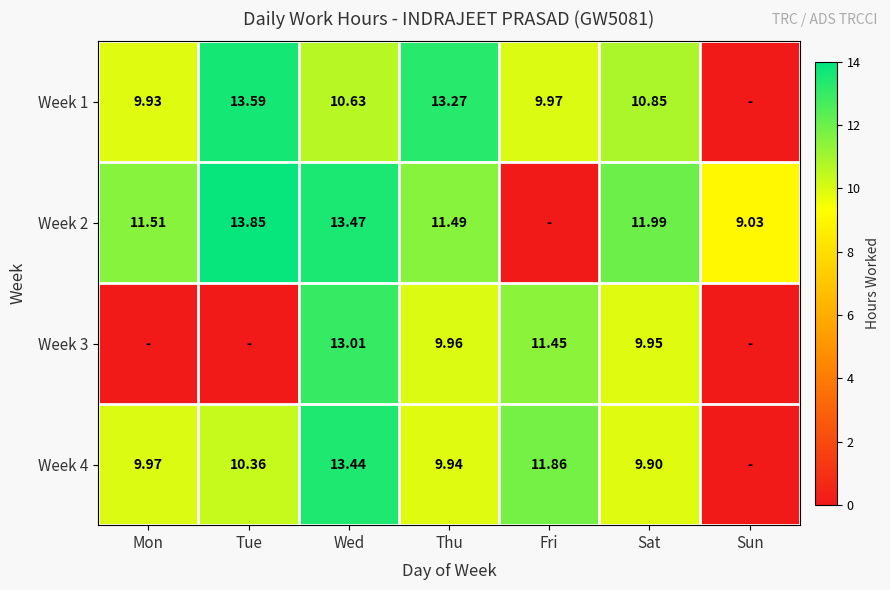

How many series are shown in this chart?

4